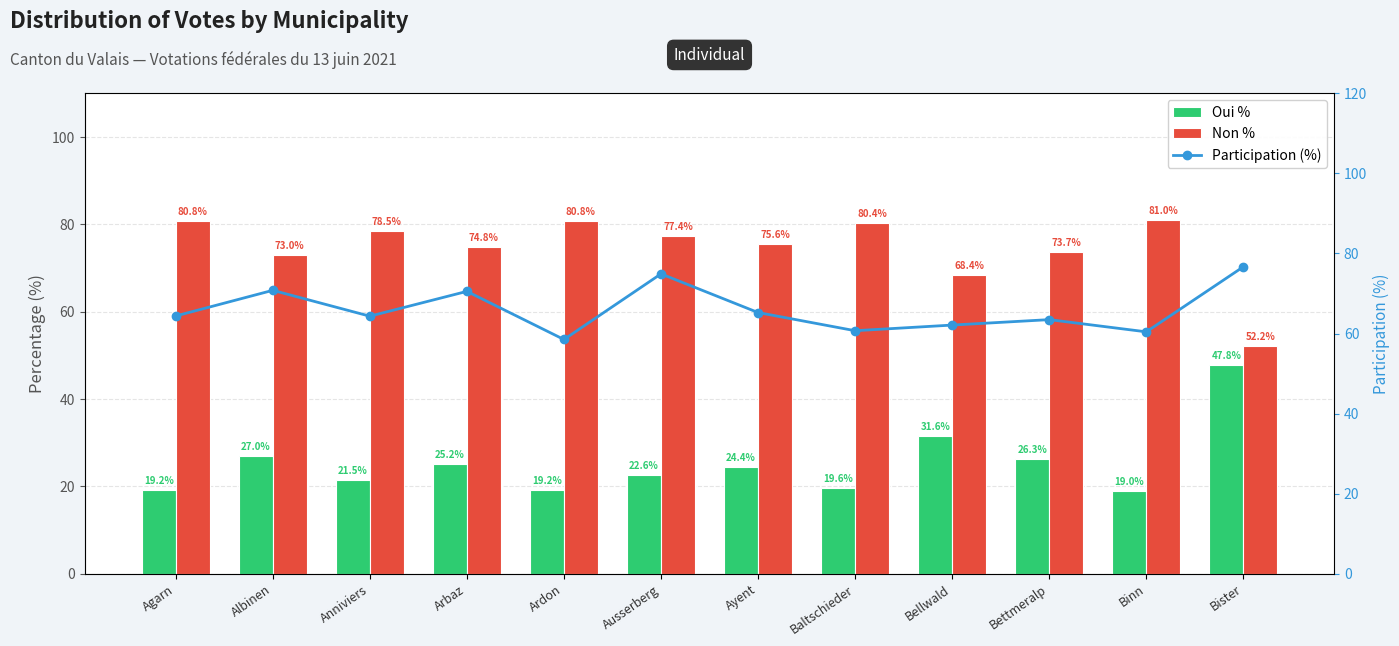

What is the highest value of the Oui % series?

47.8